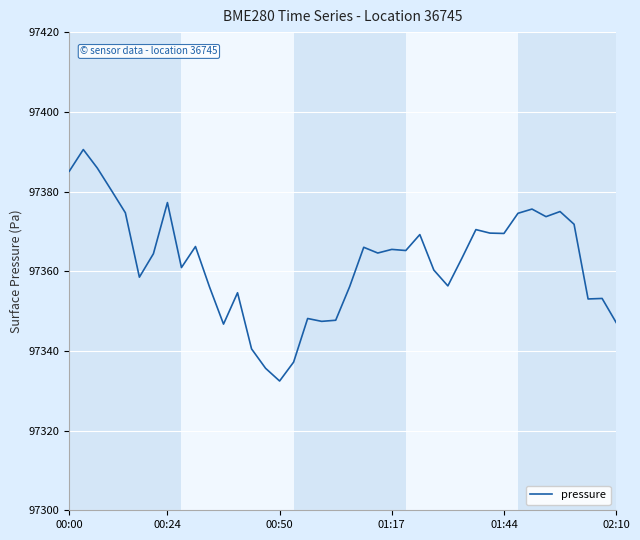

What is the maximum value shown in the chart?

97390.5